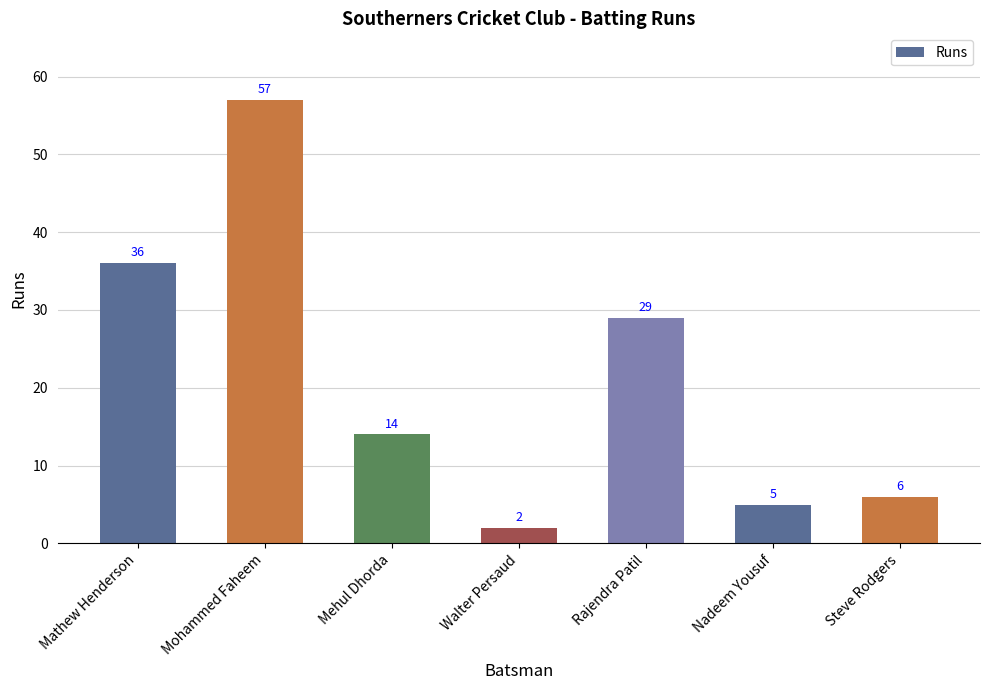

Reading left to right, what are all the values shown in this chart?

36	57	14	2	29	5	6